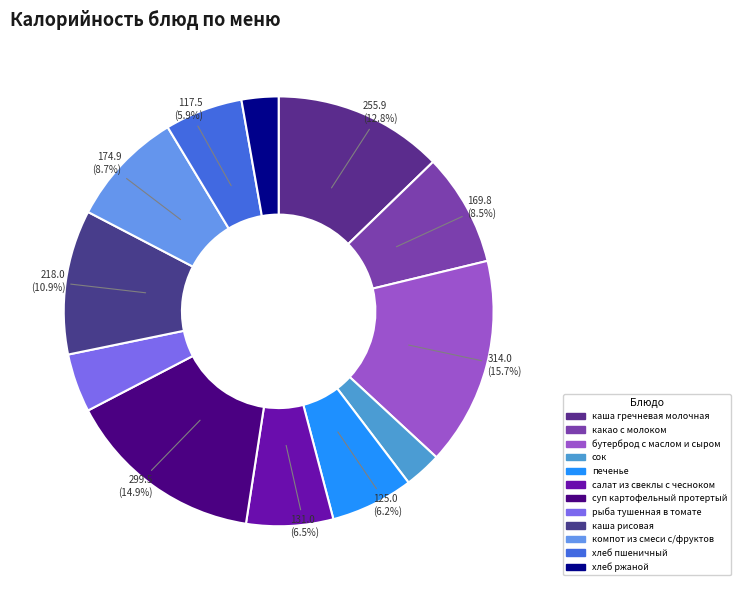

To the nearest percent, what percentage of the pie is суп картофельный протертый?

15%